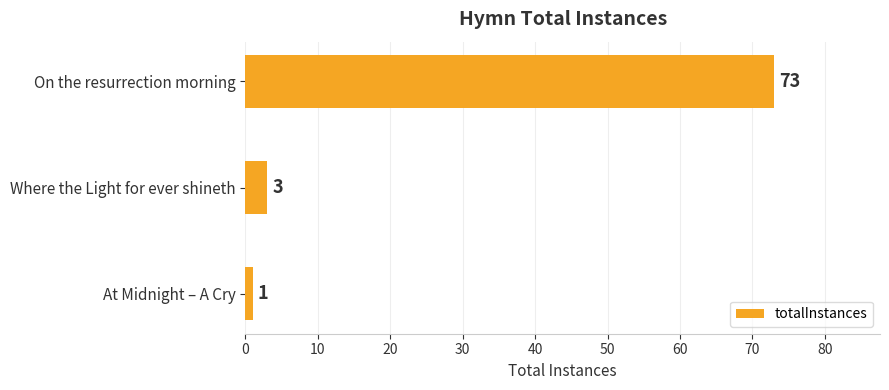

Rank the categories by value from highest to lowest.

On the resurrection morning, Where the Light for ever shineth, At Midnight – A Cry